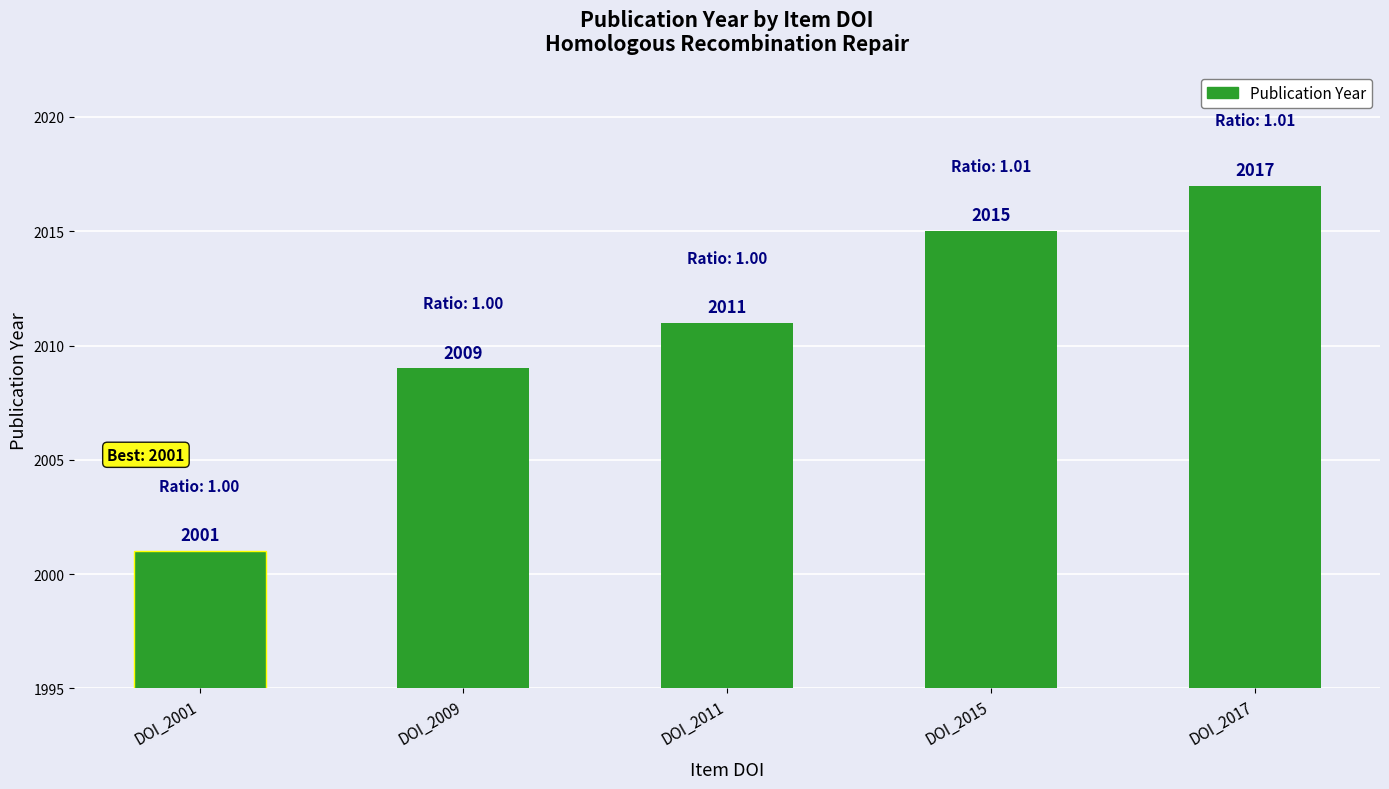

What is the maximum value shown in the chart?

2017